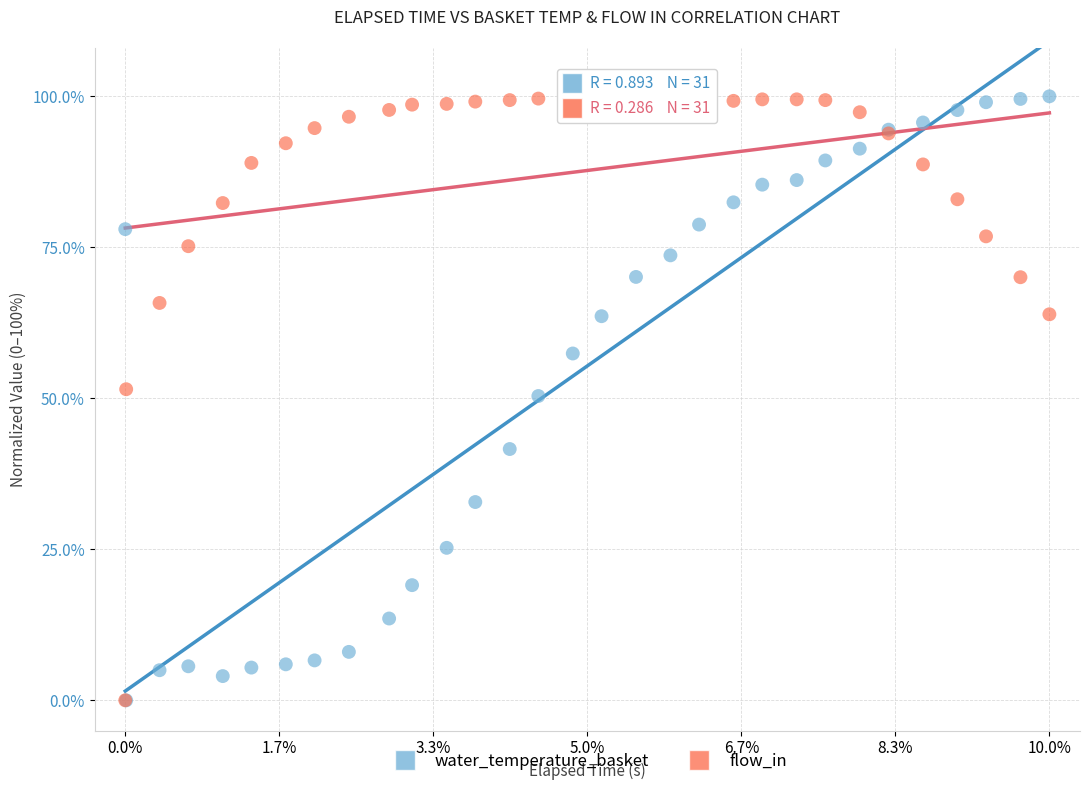

What are all the series names shown in the legend?

water_temperature_basket, flow_in